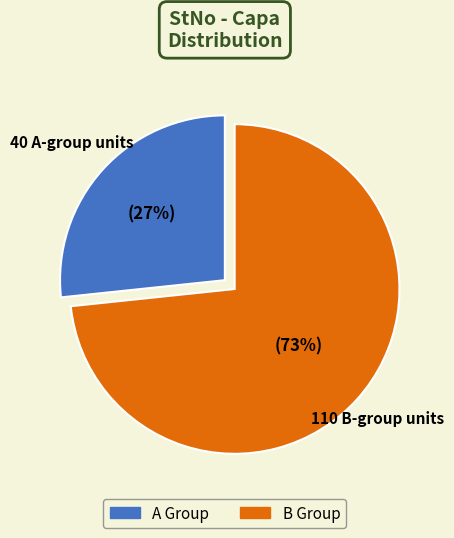

To the nearest percent, what is the average slice percentage?

50%